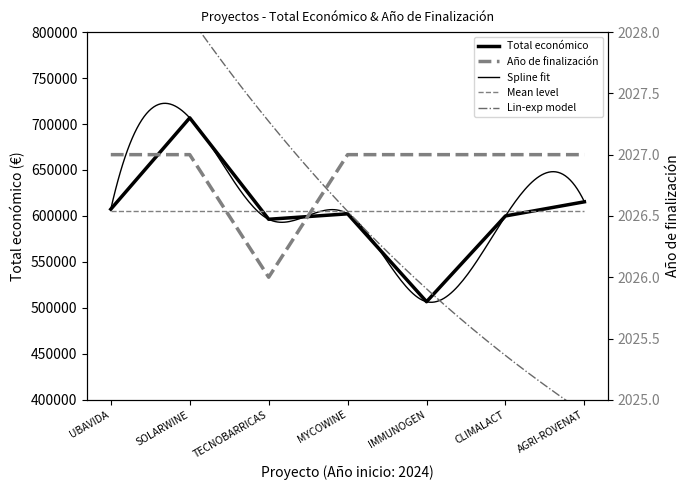

What is the difference between the Total económico values at CLIMALACT and IMMUNOGEN?

93297.0